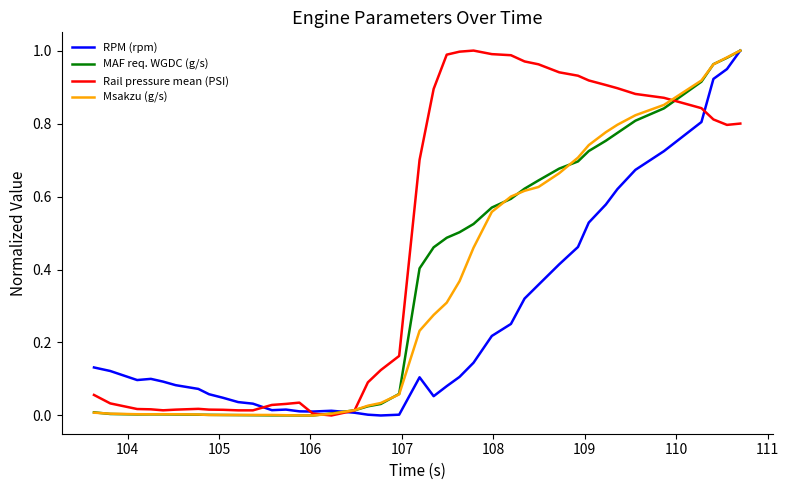

Which series has the largest total across all categories?

Rail pressure mean (PSI)